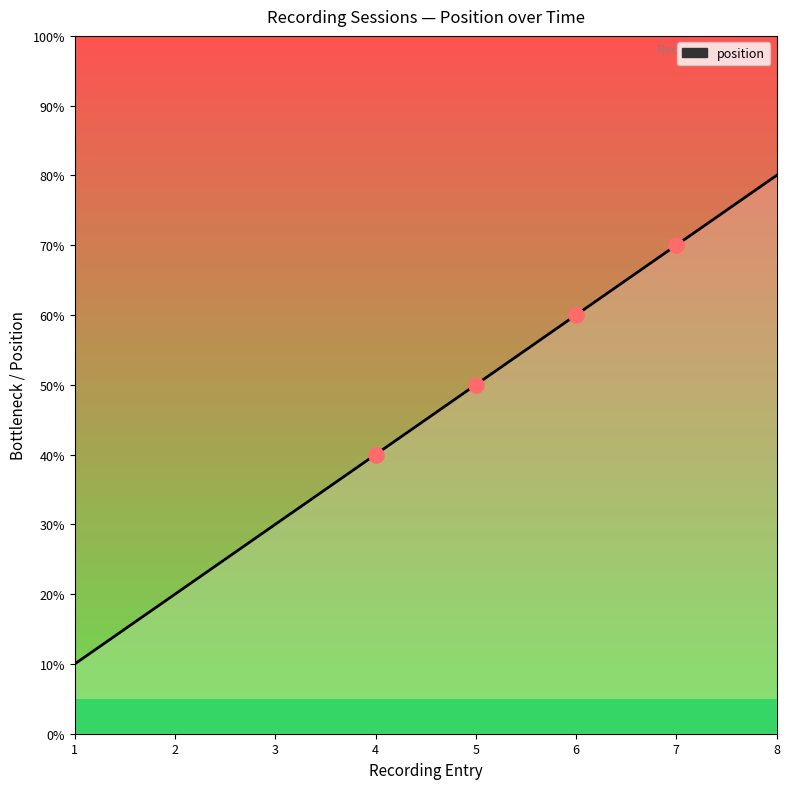

What is the ratio of the value at 3 to the value at 8?

0.4